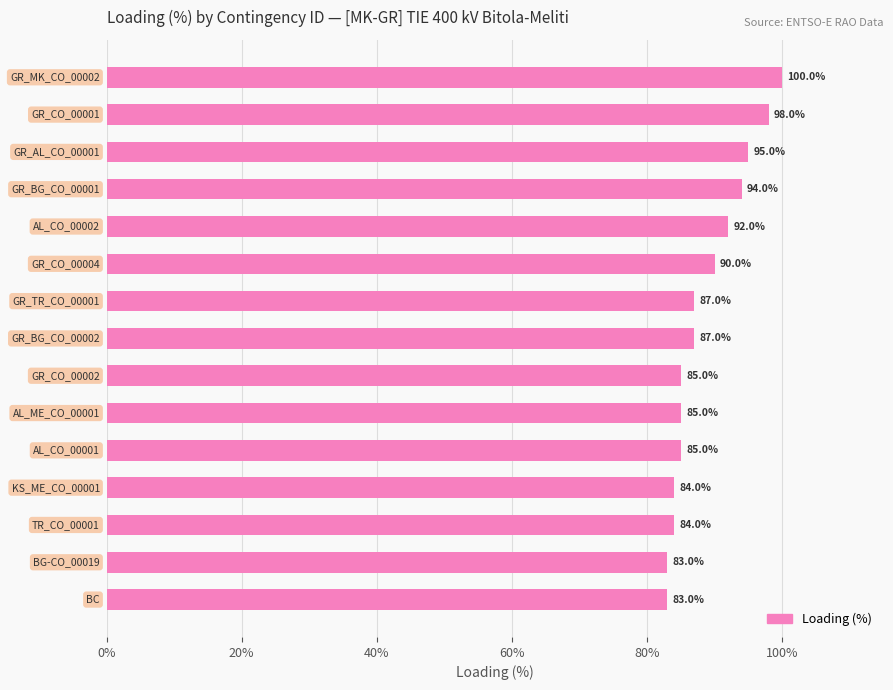

What is the smallest value displayed?

83